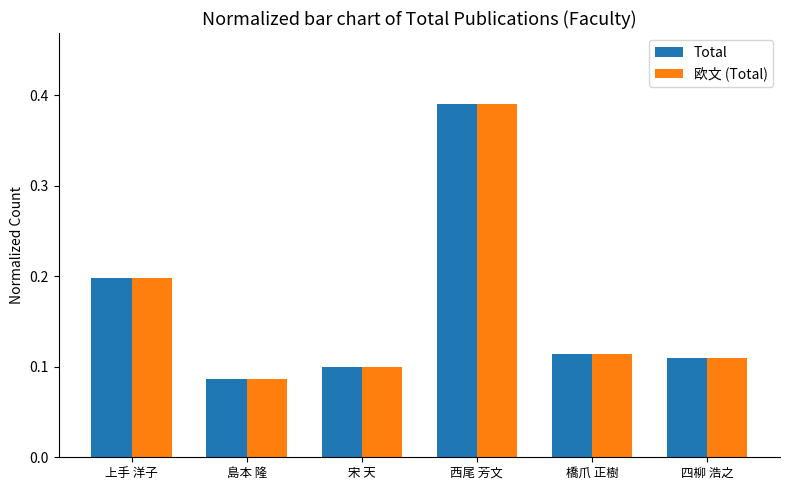

At how many categories does at least one series exceed 0?

6